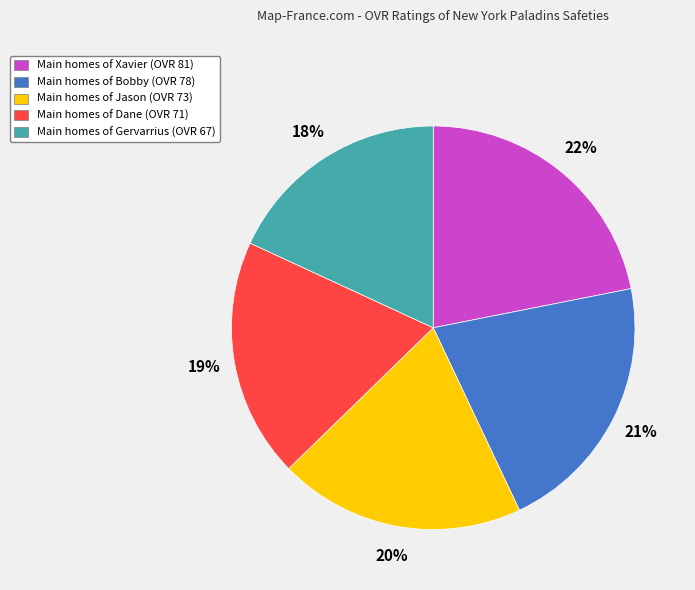

What is the smallest slice in the pie chart?

Main homes of Gervarrius (OVR 67)